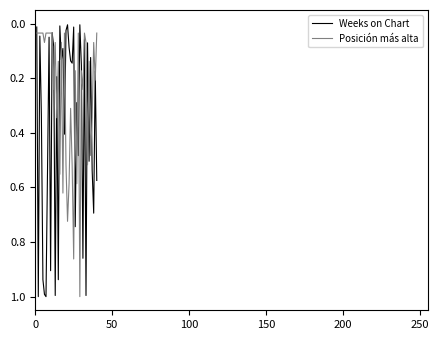

How many interior local peaks does the Weeks on Chart series have?

14